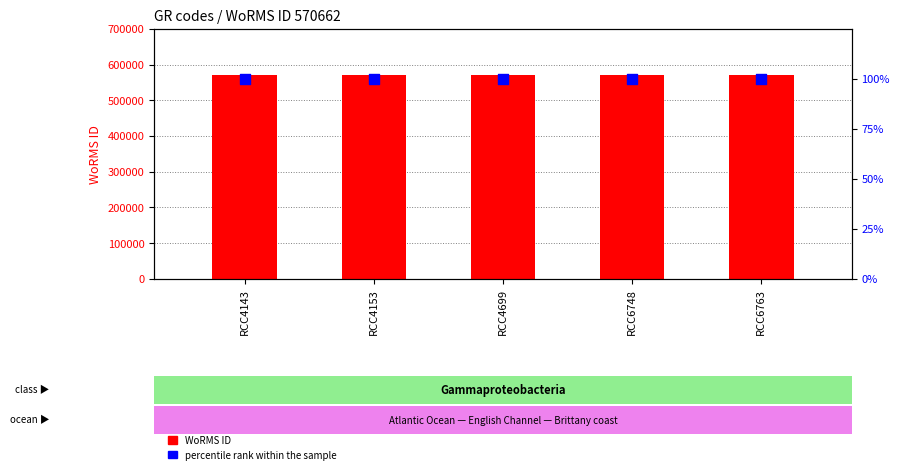

What are all the series names shown in the legend?

WoRMS ID, percentile rank within the sample